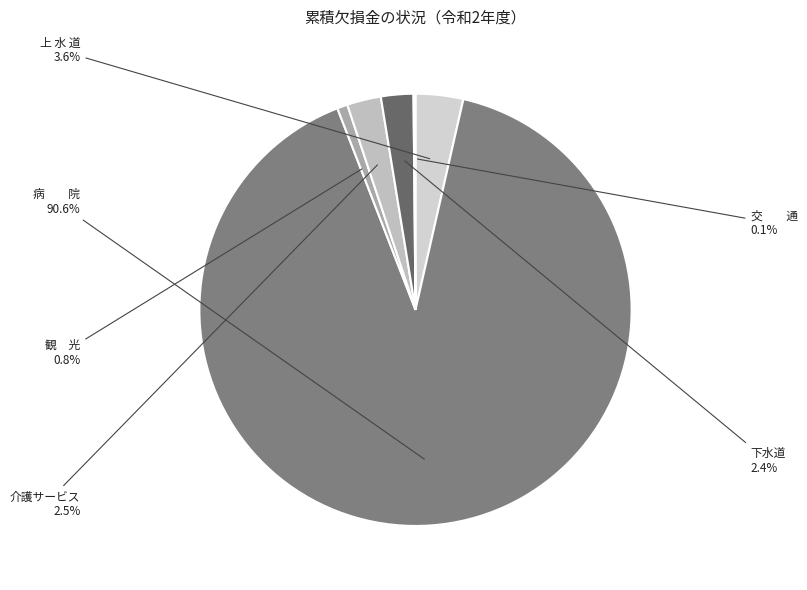

What is the largest slice in the pie chart?

病 院